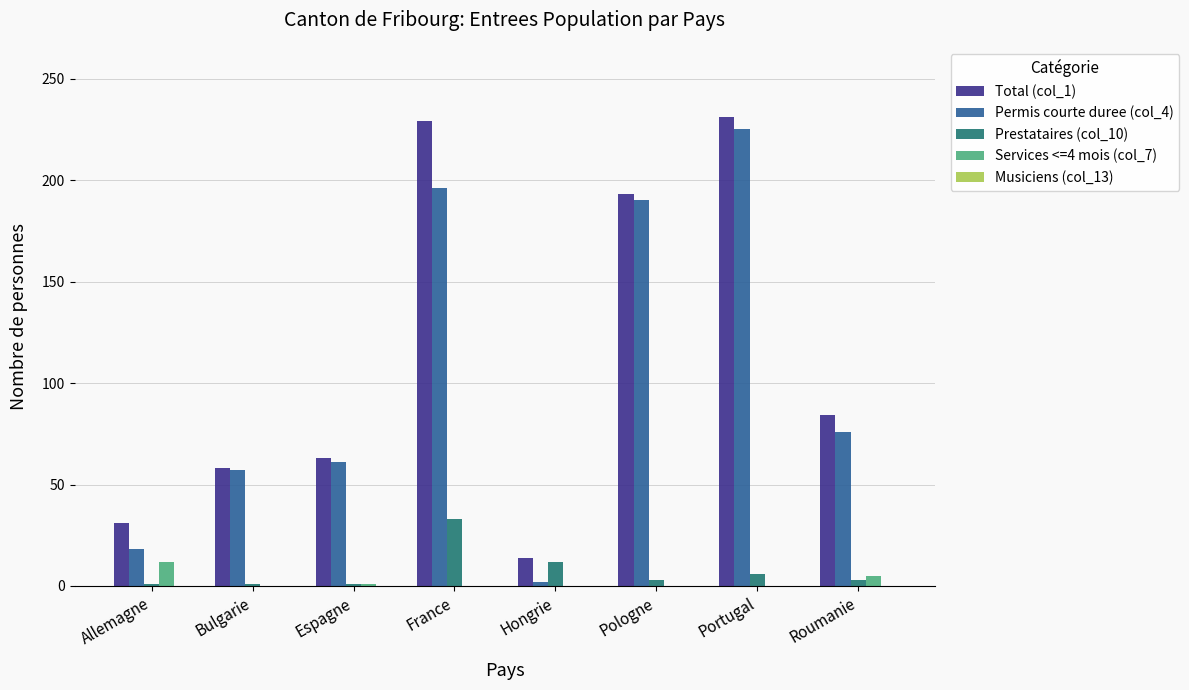

How many groups of bars are there?

8